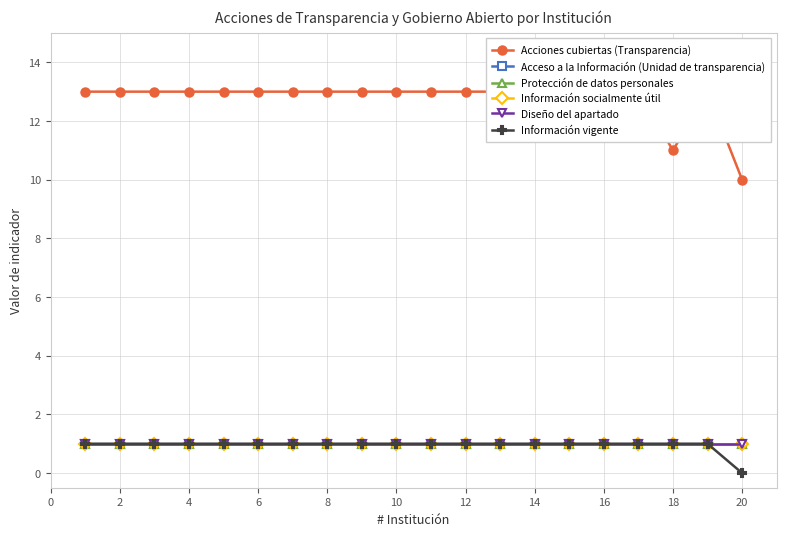

What is the value of the Diseño del apartado point at the 3rd from the left?

1